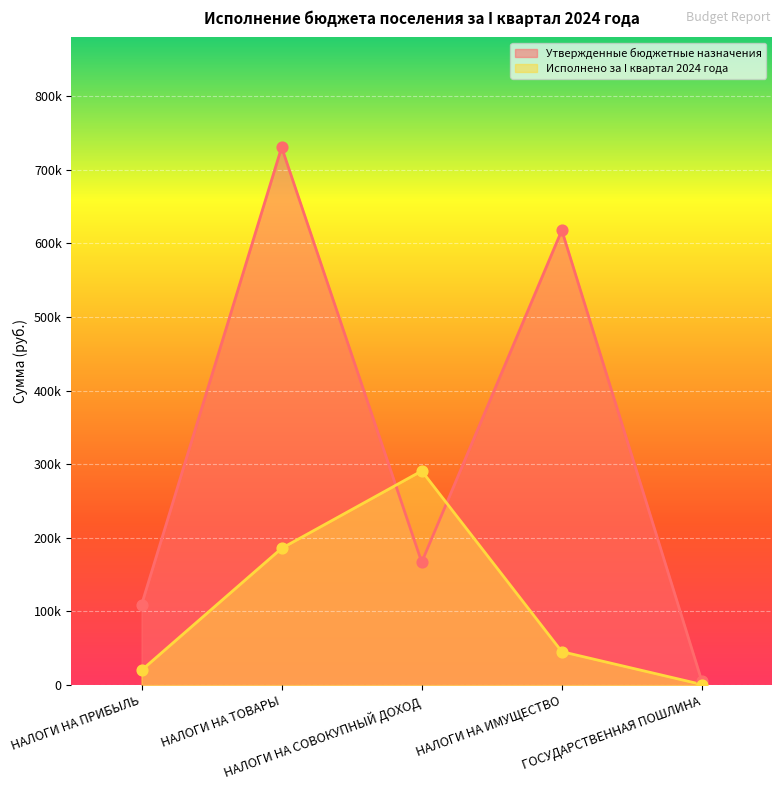

Which series contains the highest Y value?

Утвержденные бюджетные назначения